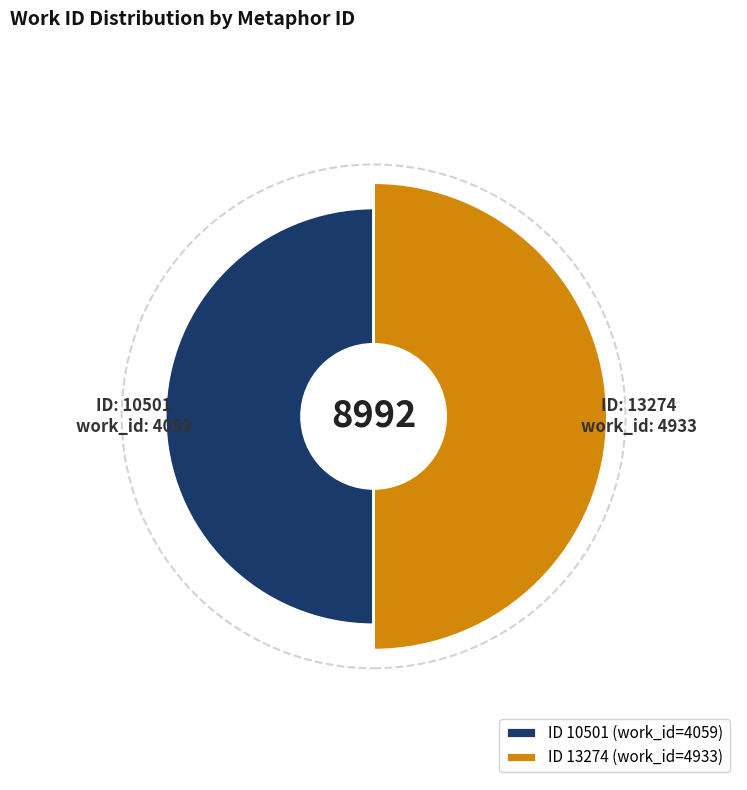

Rank the categories by value from highest to lowest.

13274, 10501